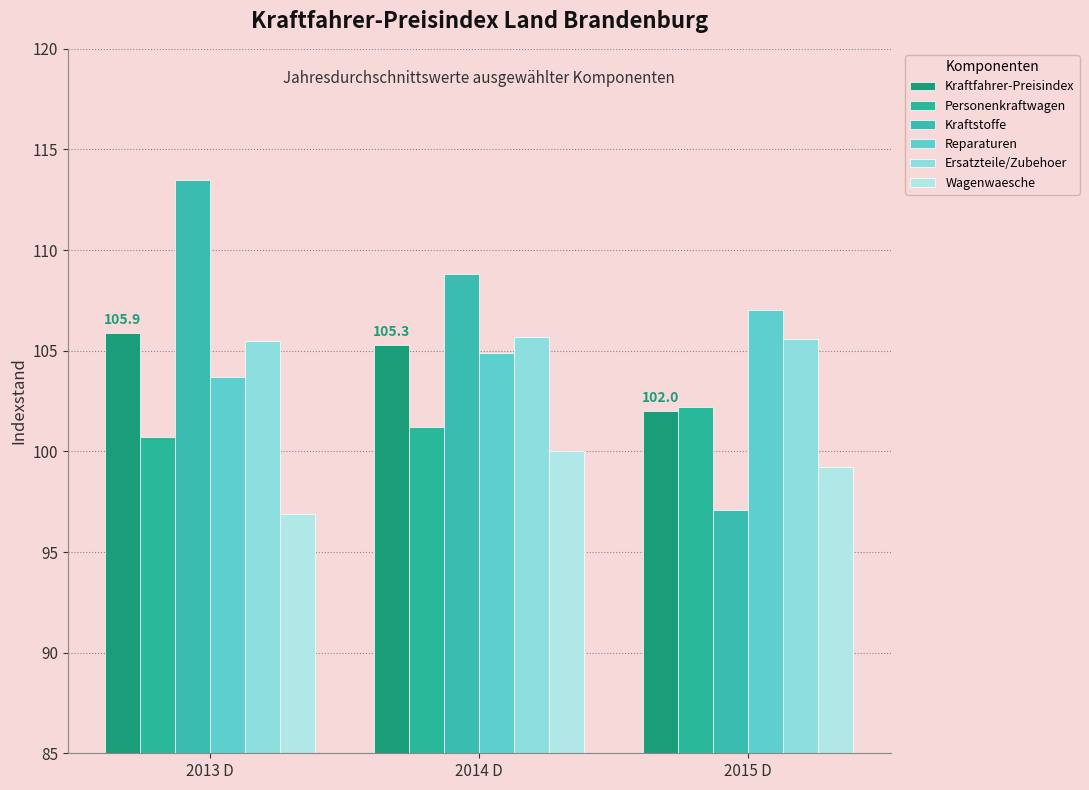

Where does the Reparaturen series first go above 104?

2014 D